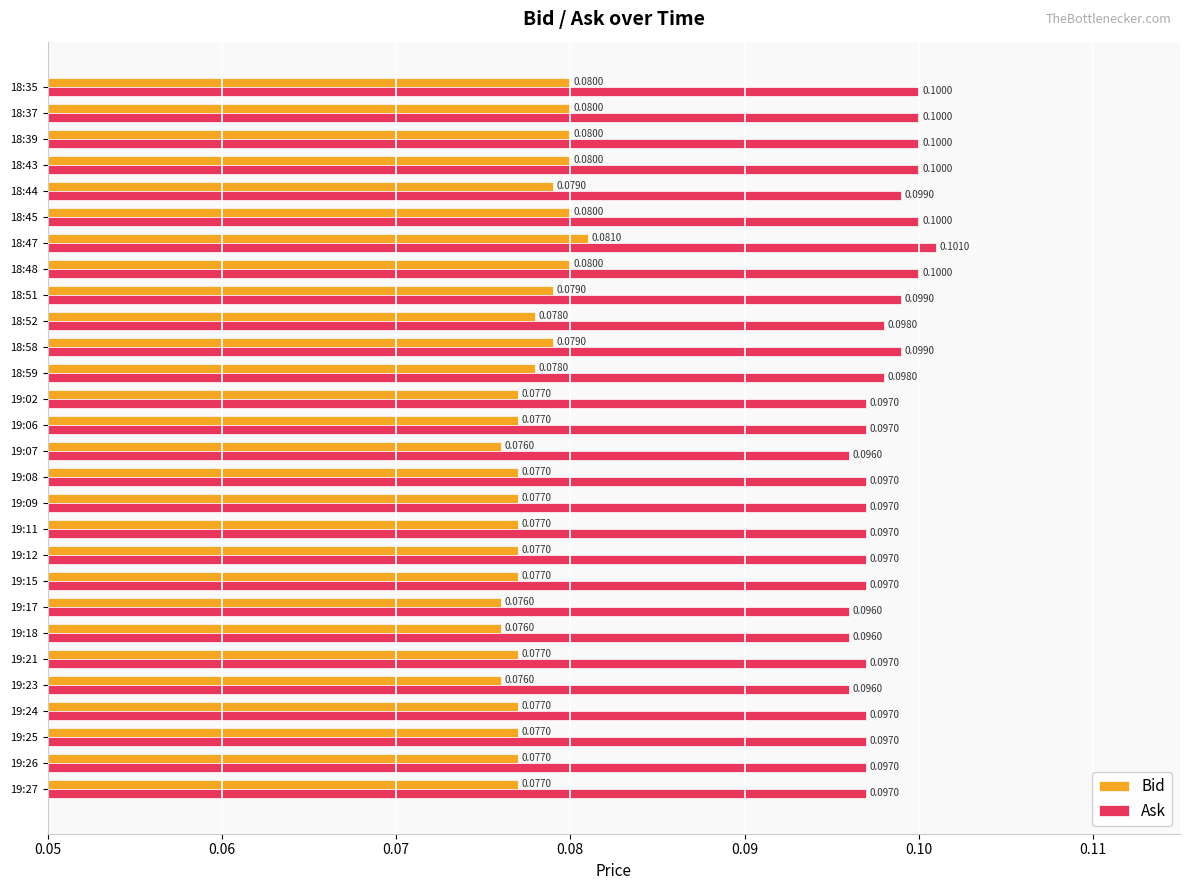

At which label does Bid reach its peak?

18:47